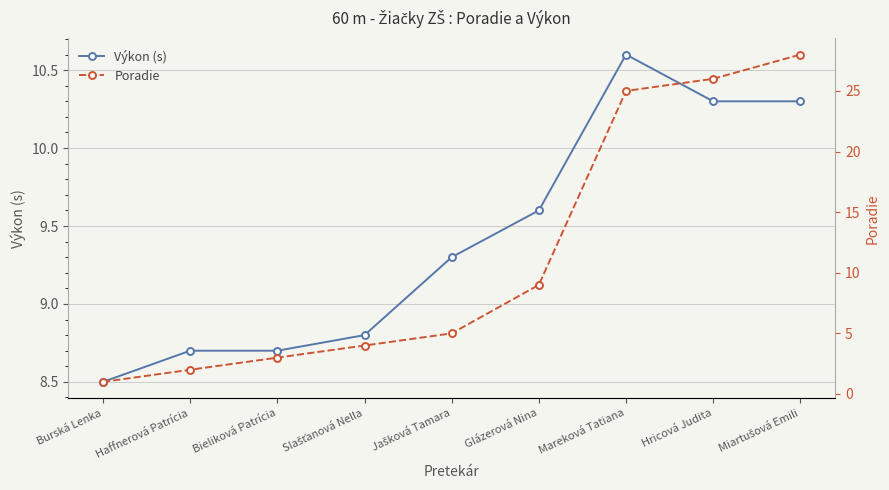

What is the label of the 8th point from the left?

Hricová Judita